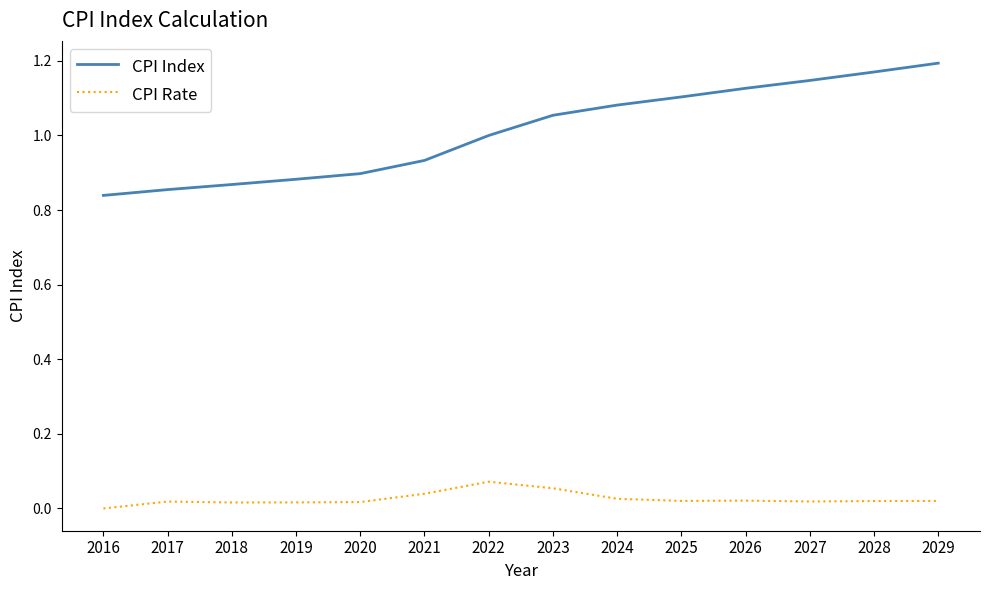

True or false: CPI Index and CPI Rate intersect in this chart.

False